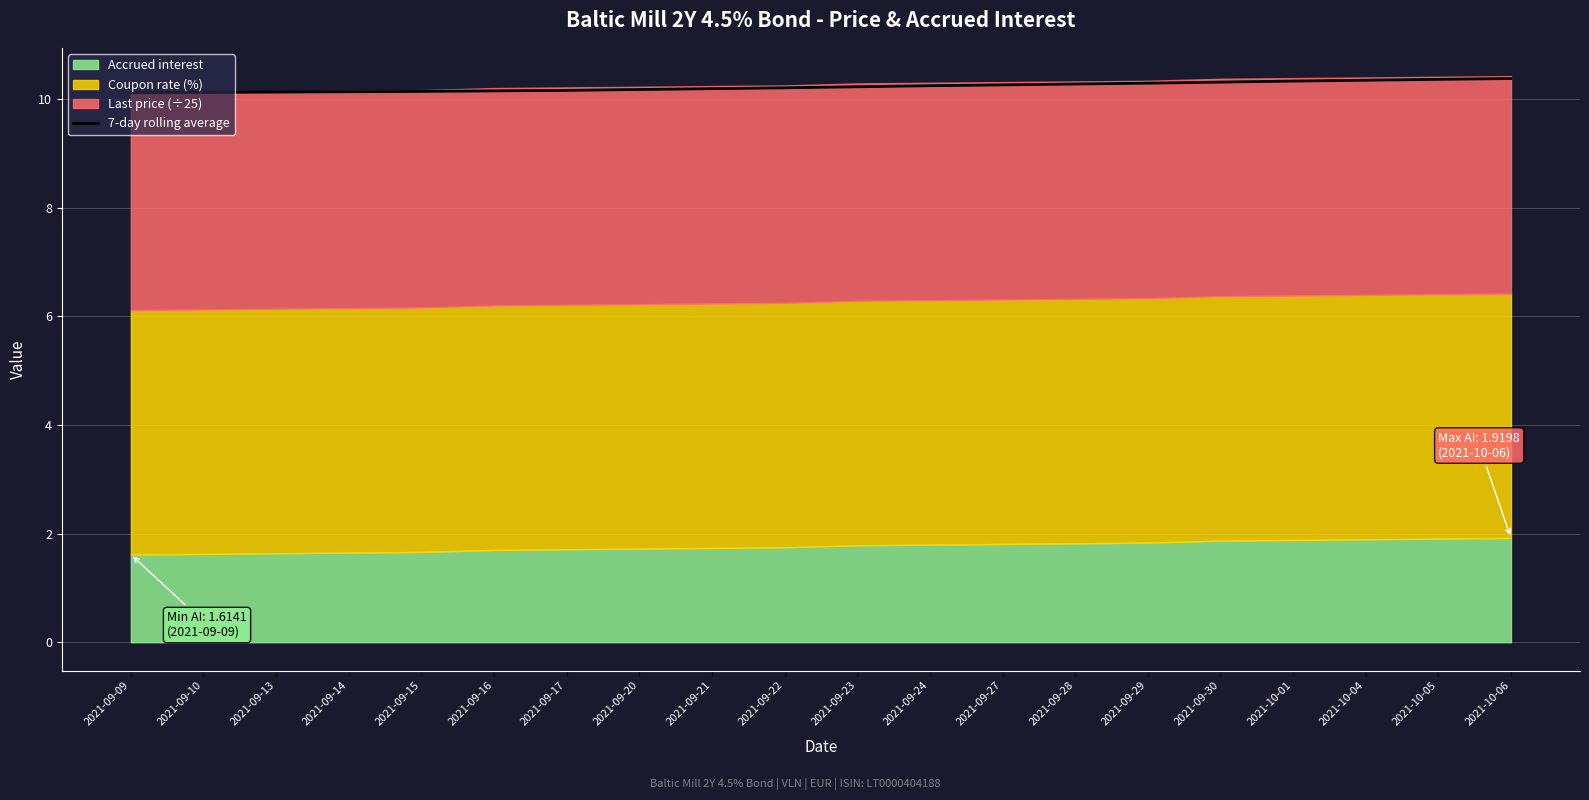

True or false: the data shows 10.2 at 2021-09-24.

True